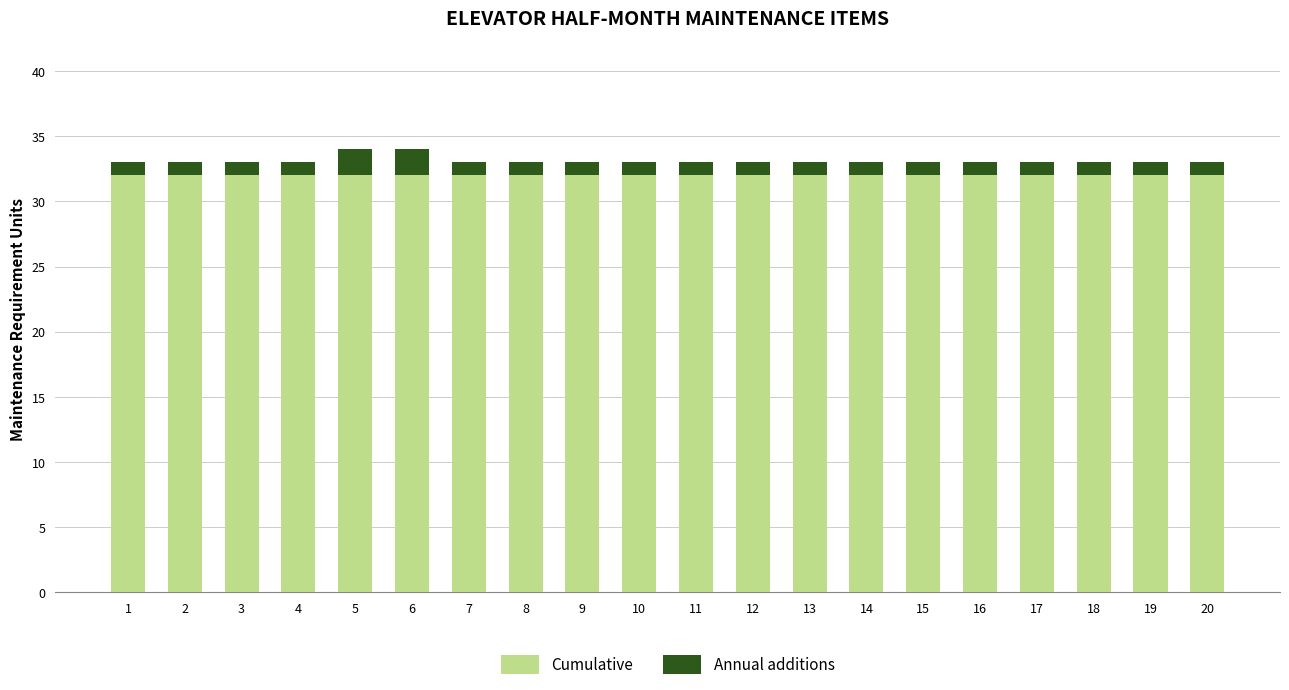

What is the highest value of the Cumulative series?

32